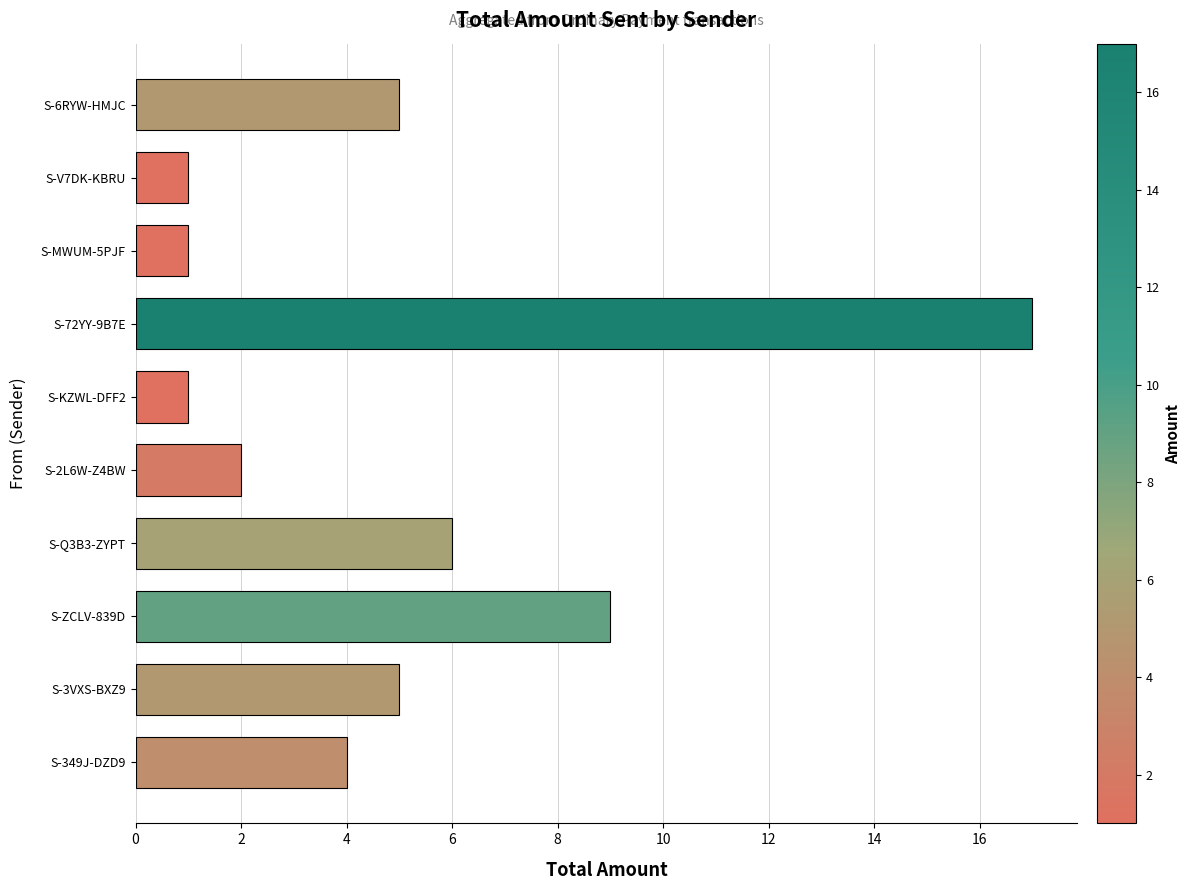

Between S-Q3B3-ZYPT and S-KZWL-DFF2, which is larger?

S-Q3B3-ZYPT